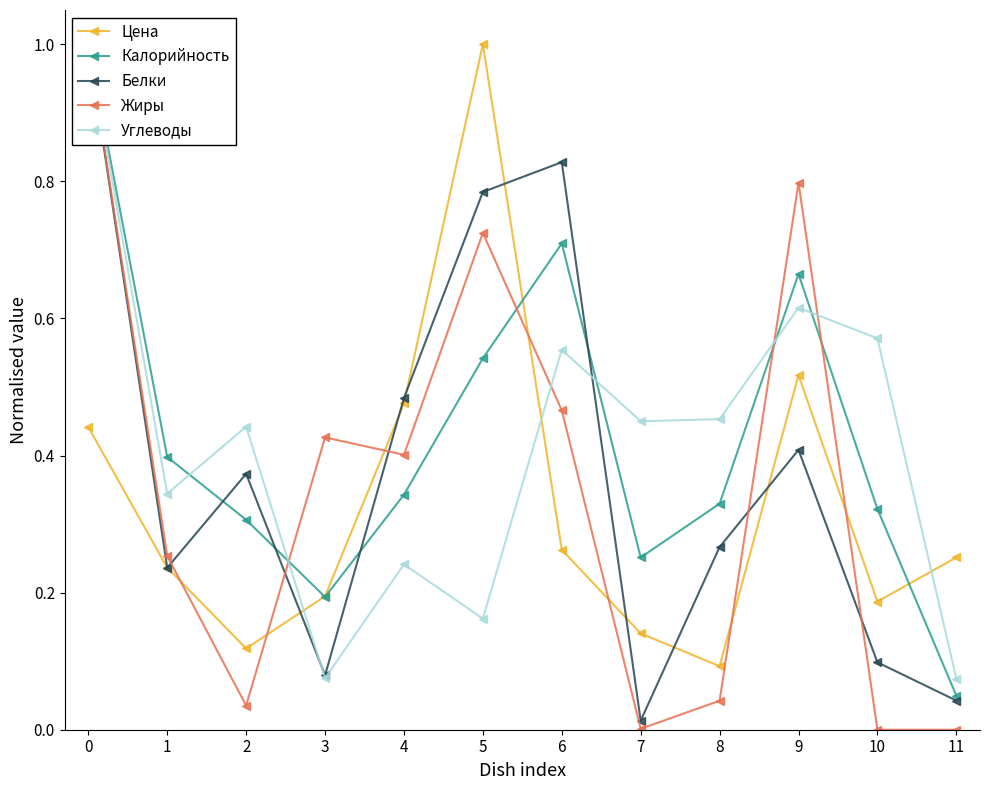

The value of Цена at 10 is 0.2. True or false?

True